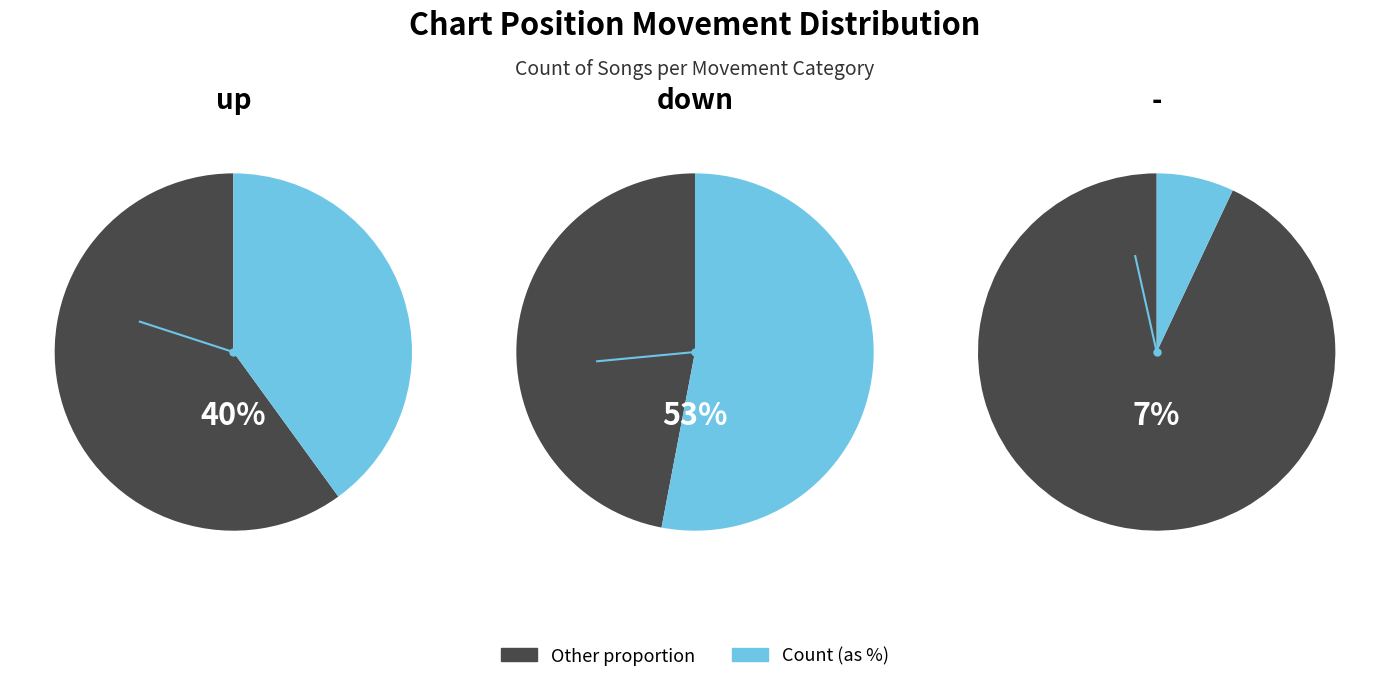

What portion of the pie excludes 2?

93.0%